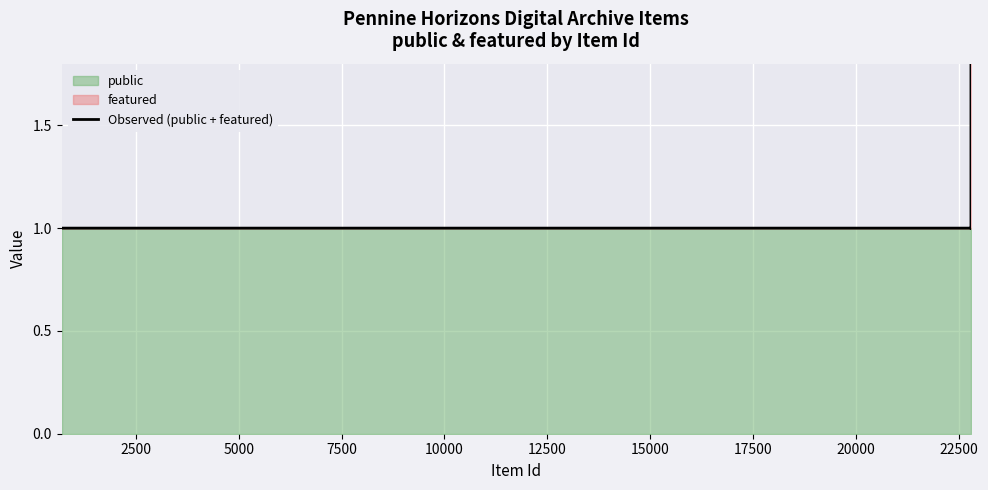

How many categories are shown in the chart?

25